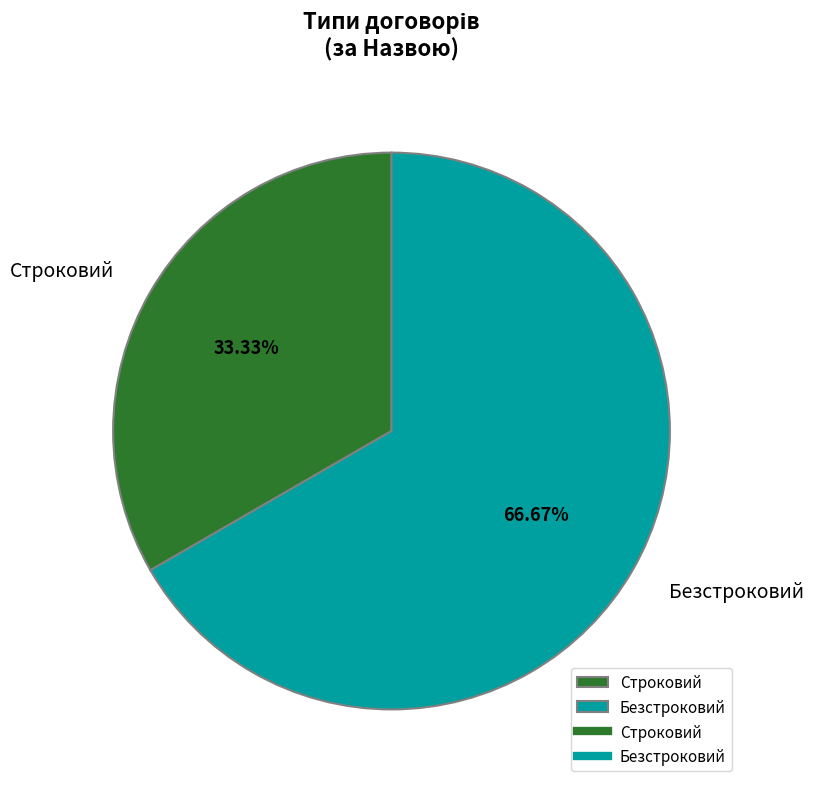

Approximately how many times larger is the value at Безстроковий compared to Строковий?

2.0